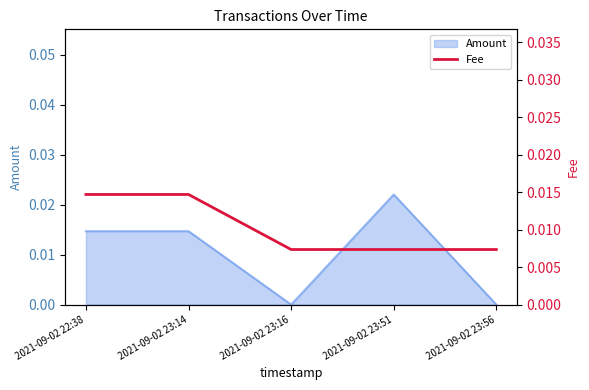

True or false: the data shows 0.0 at 2021-09-02 23:14.

False